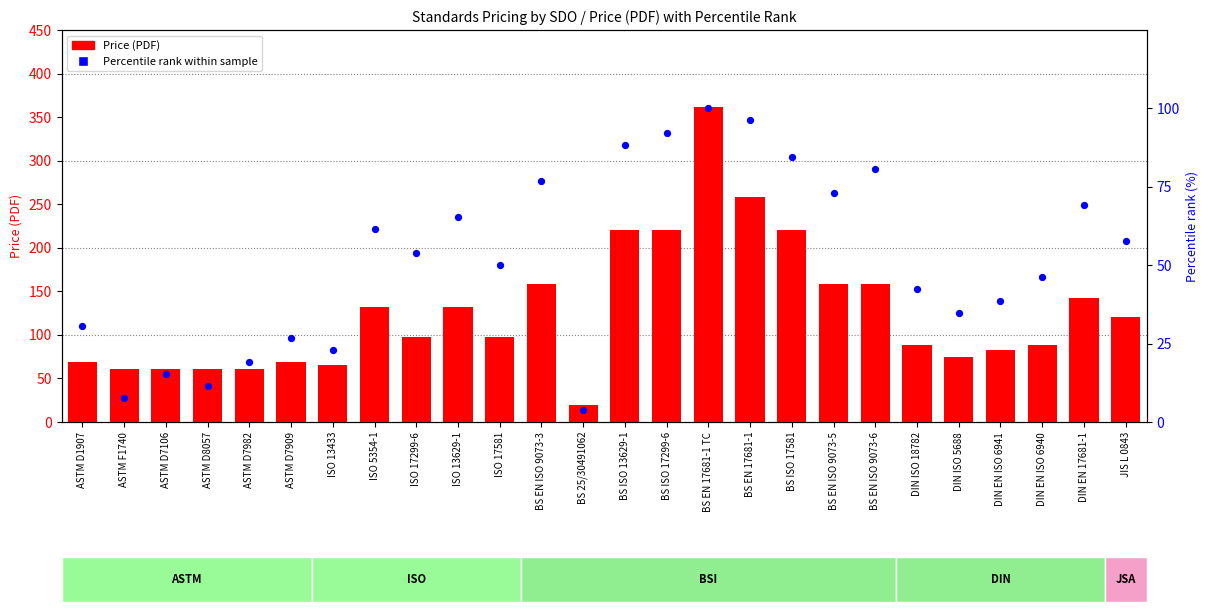

Which series has the widest spread of Y values?

Price (PDF)